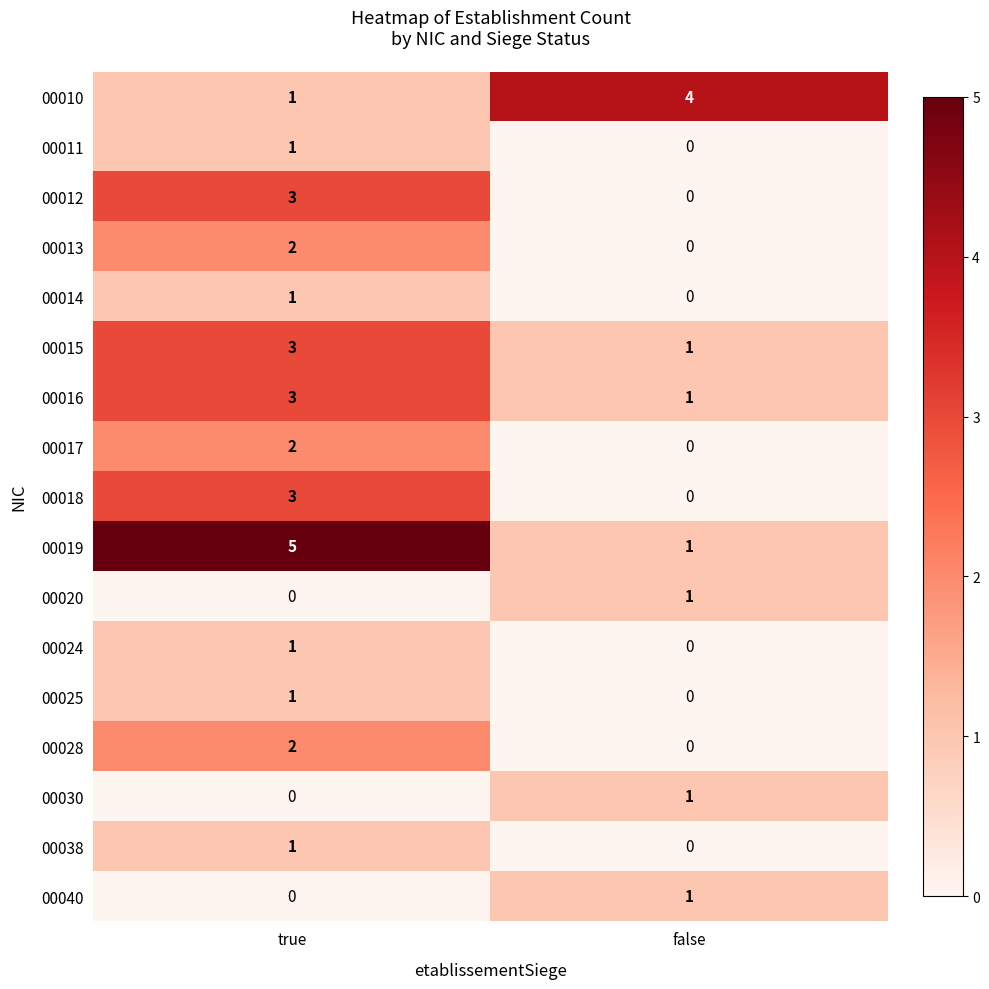

At how many categories does at least one series exceed 1?

2